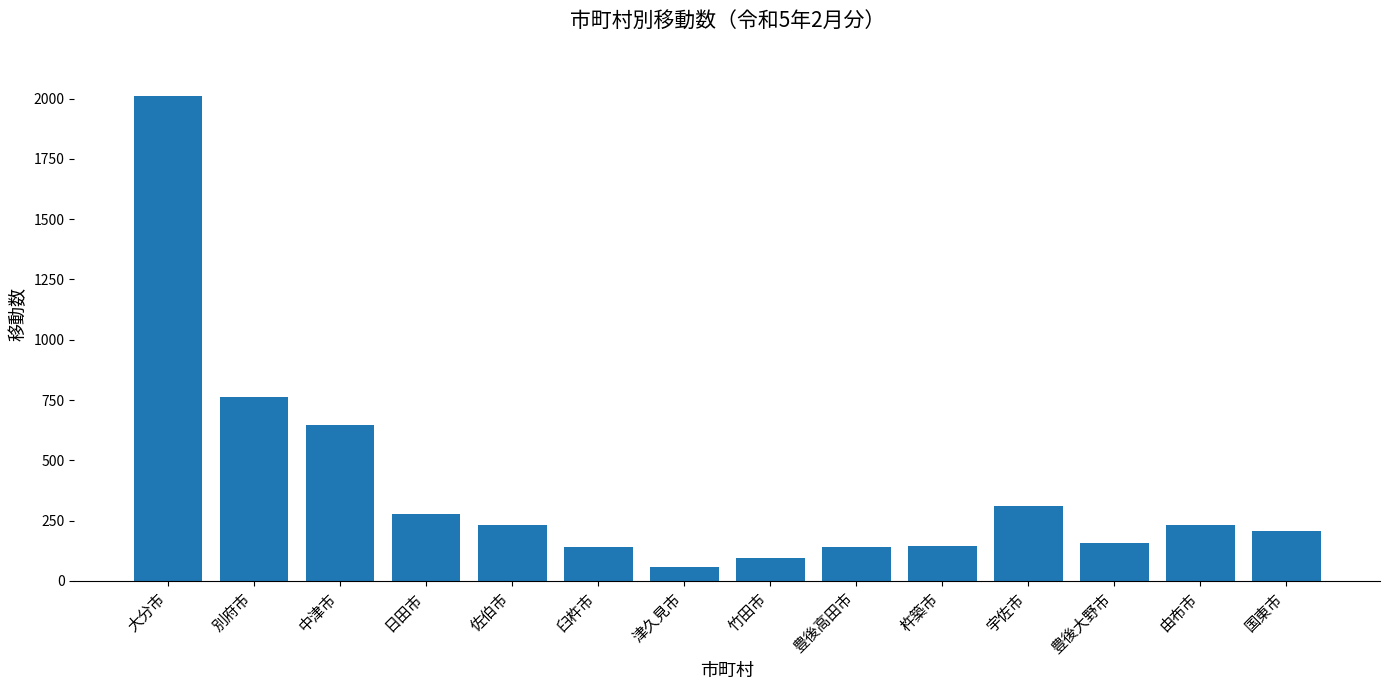

What is the change in value from 日田市 to 豊後高田市?

-134